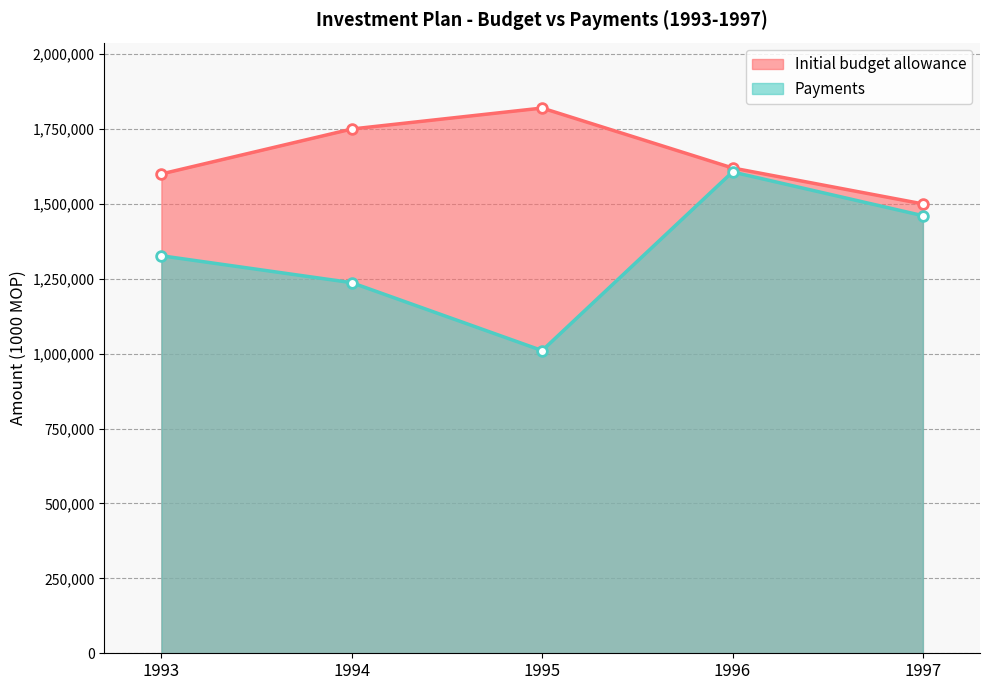

At how many categories does at least one series exceed 1596547?

4